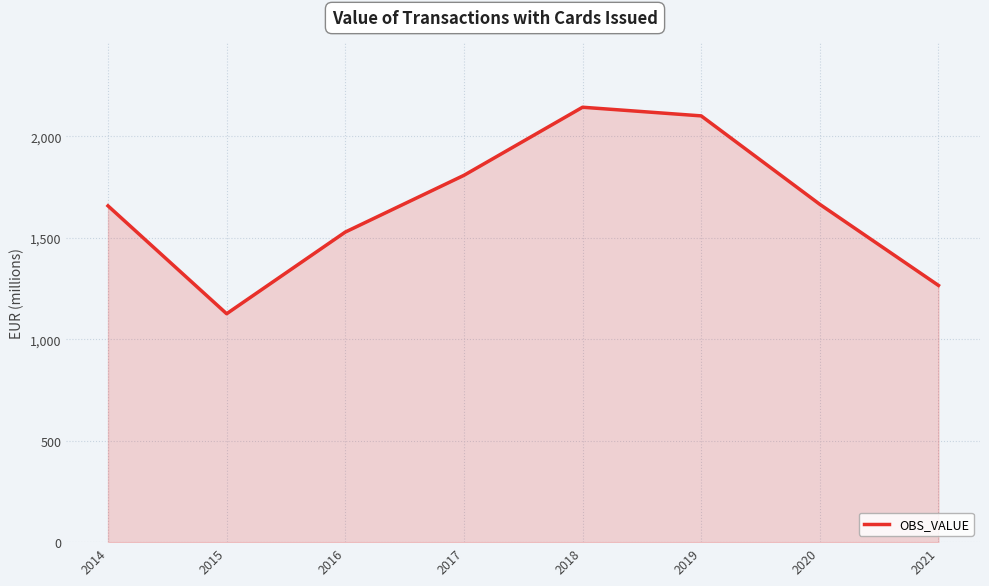

What is the average value?

1662.3